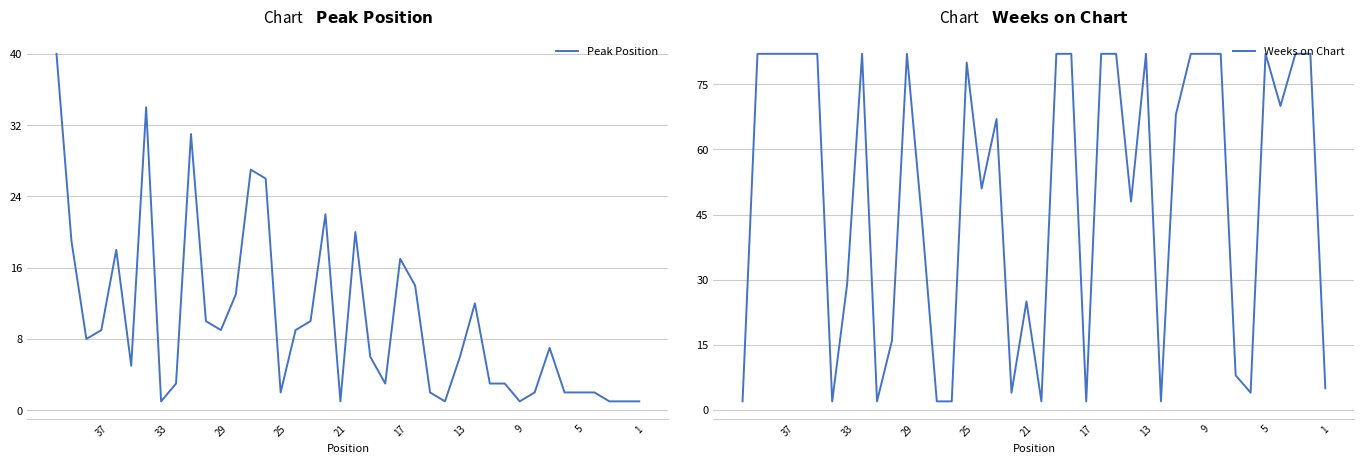

What is the difference between the maximum and minimum values in the Peak Position series?

39